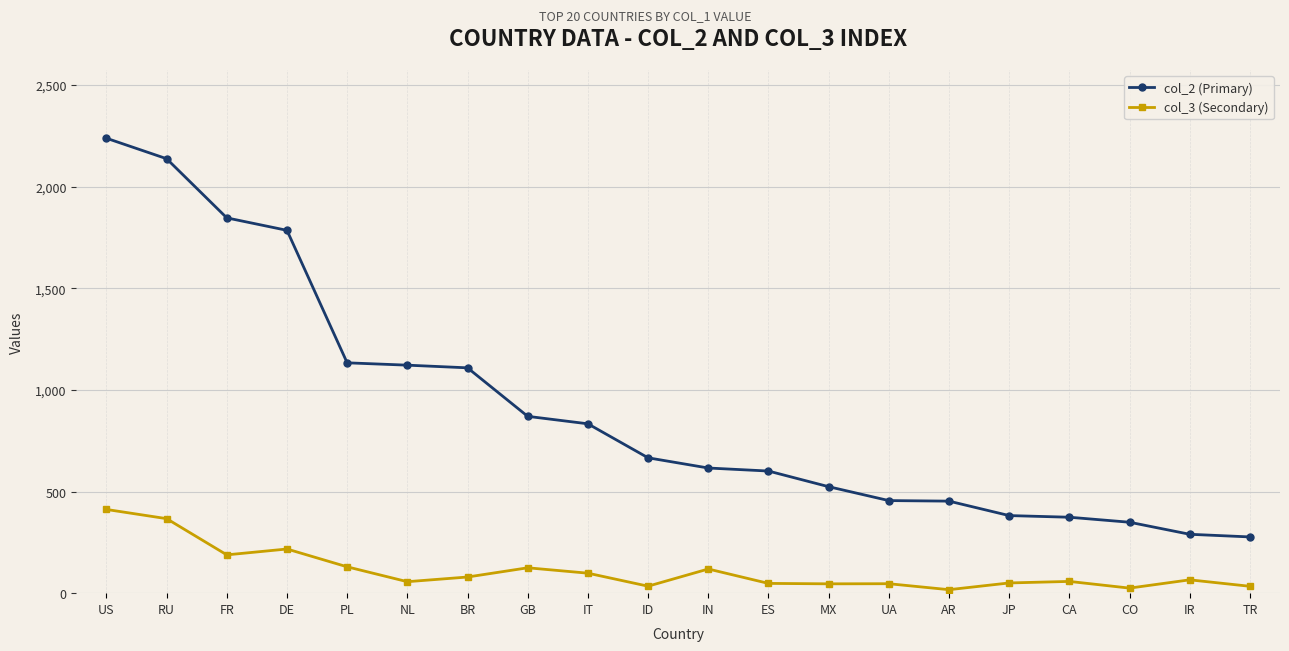

How many categories are shown in the chart?

20